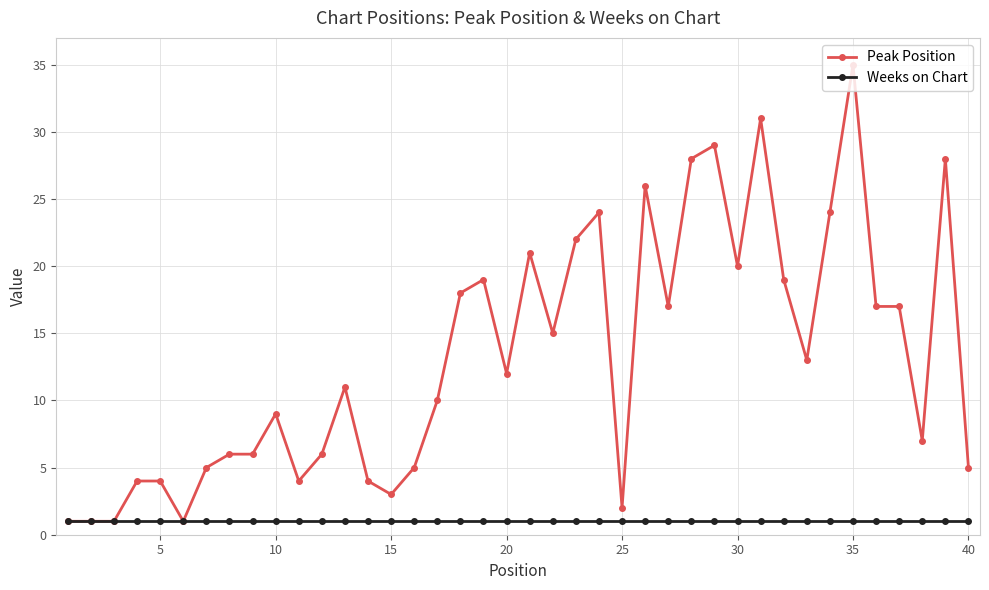

At how many categories does at least one series exceed 25?

6